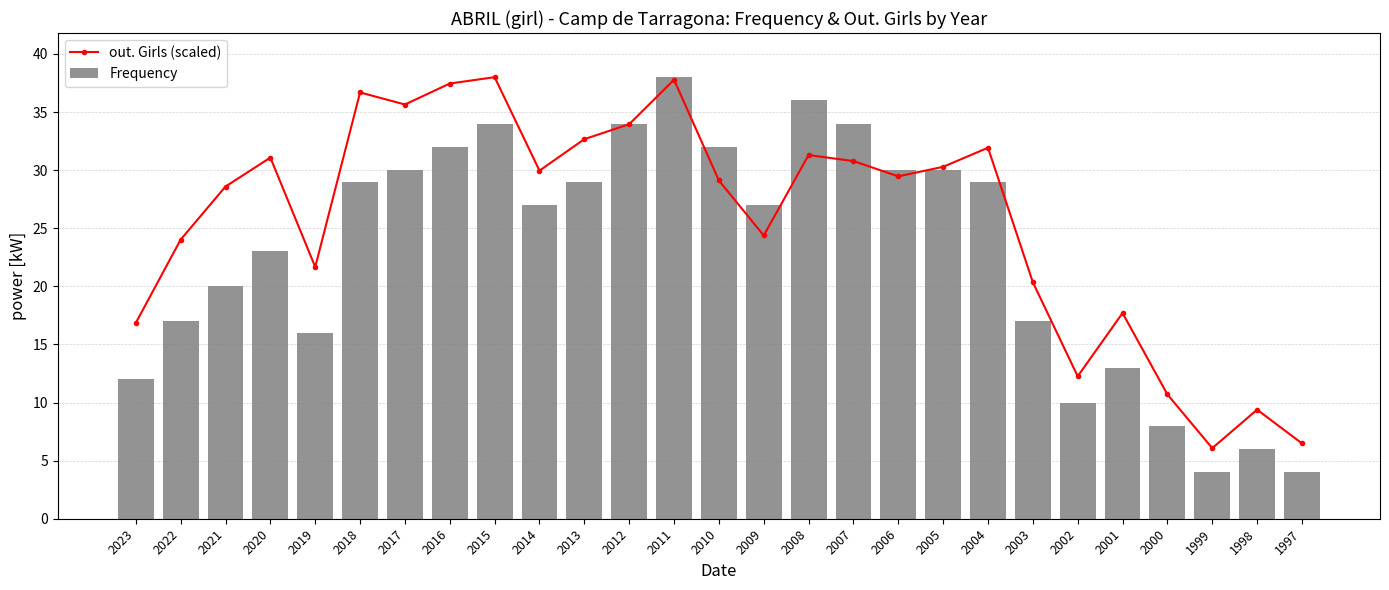

The Frequency series shows 1.9 at 1997. True or false?

False